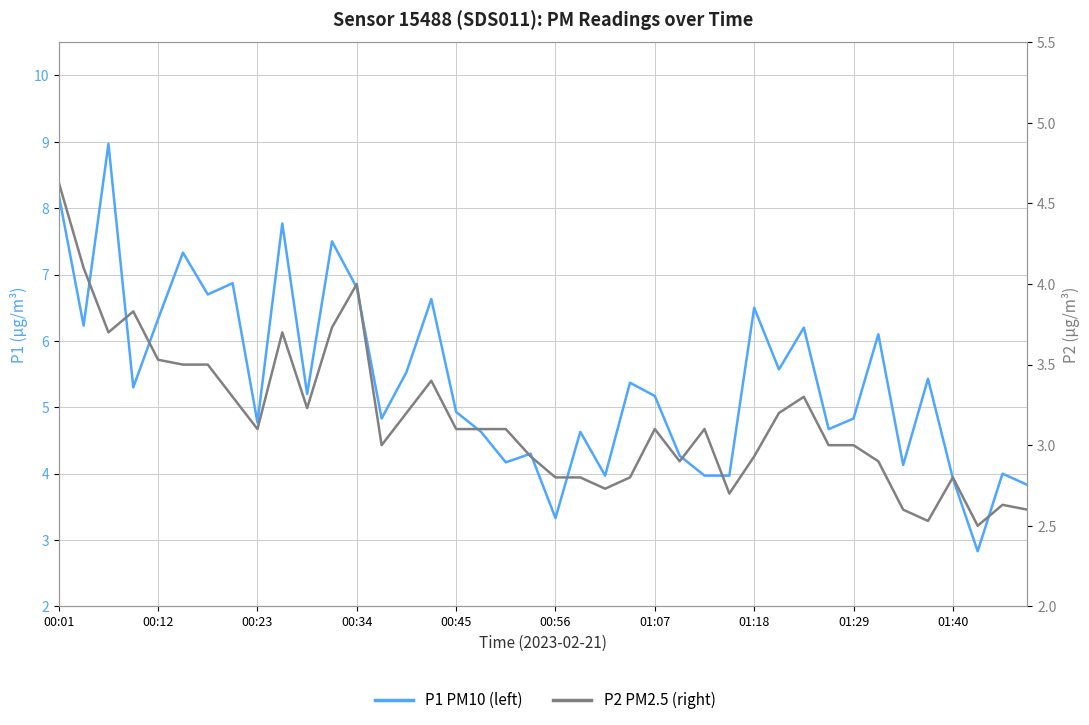

Is it true that P1 (left) equals 11.6 at 15?

False